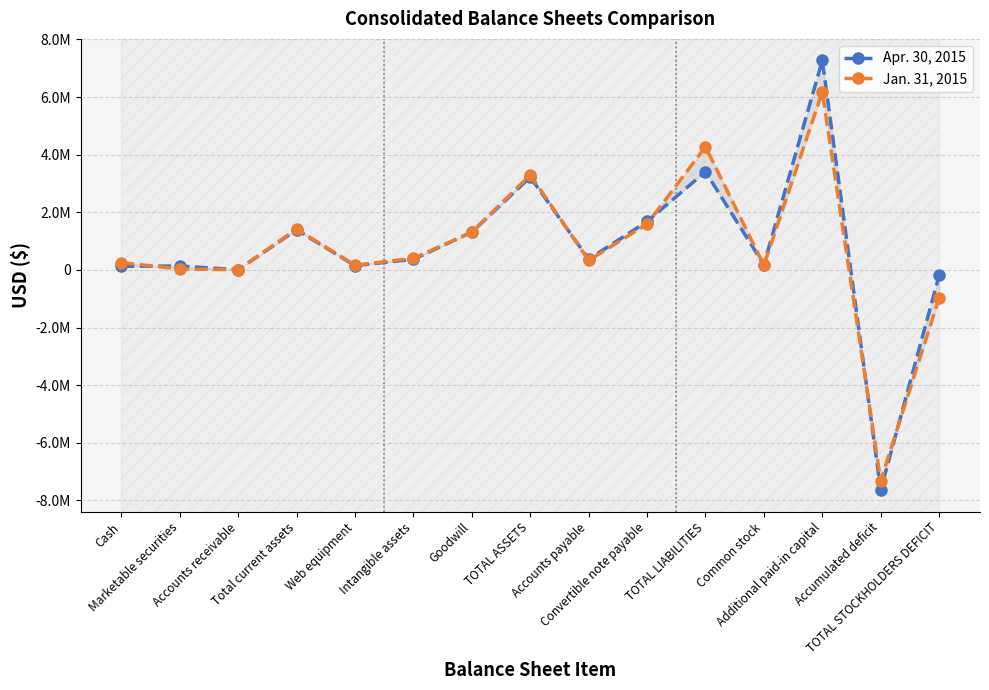

In Jan. 31, 2015, how many points are higher than both neighbors (excluding endpoints)?

4